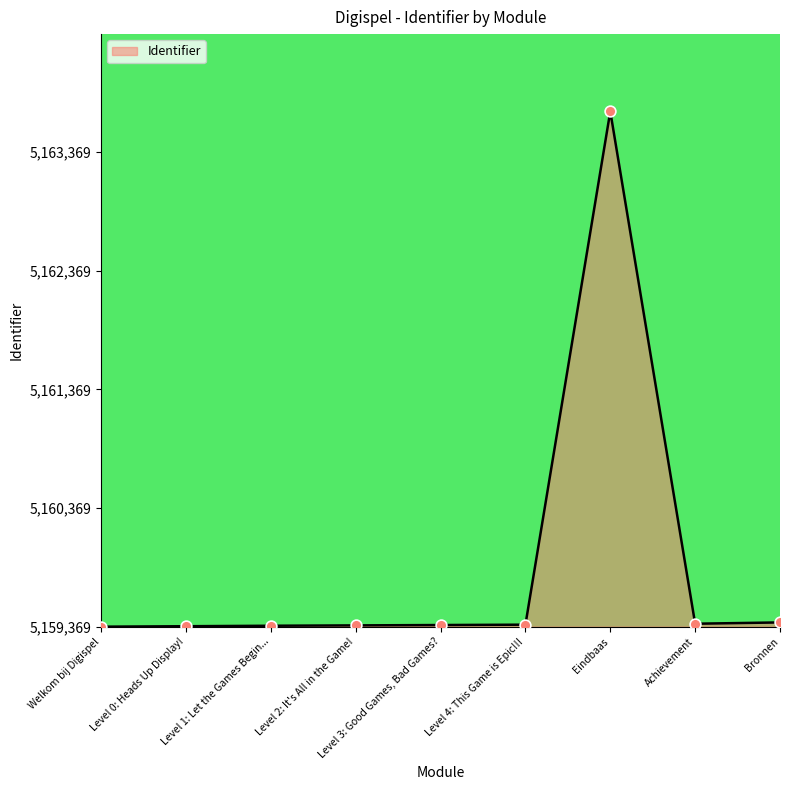

Approximately how many times larger is the value at Level 3: Good Games, Bad Games? compared to Bronnen?

0.4